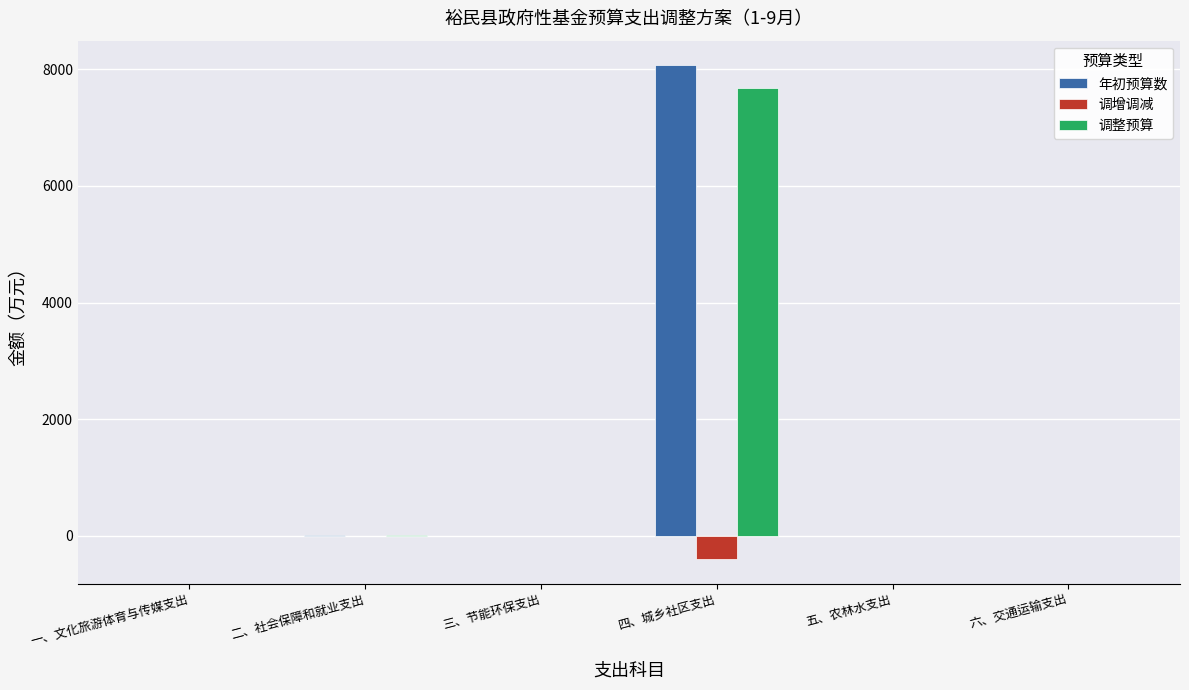

Which label corresponds to the largest value in the chart?

四、城乡社区支出